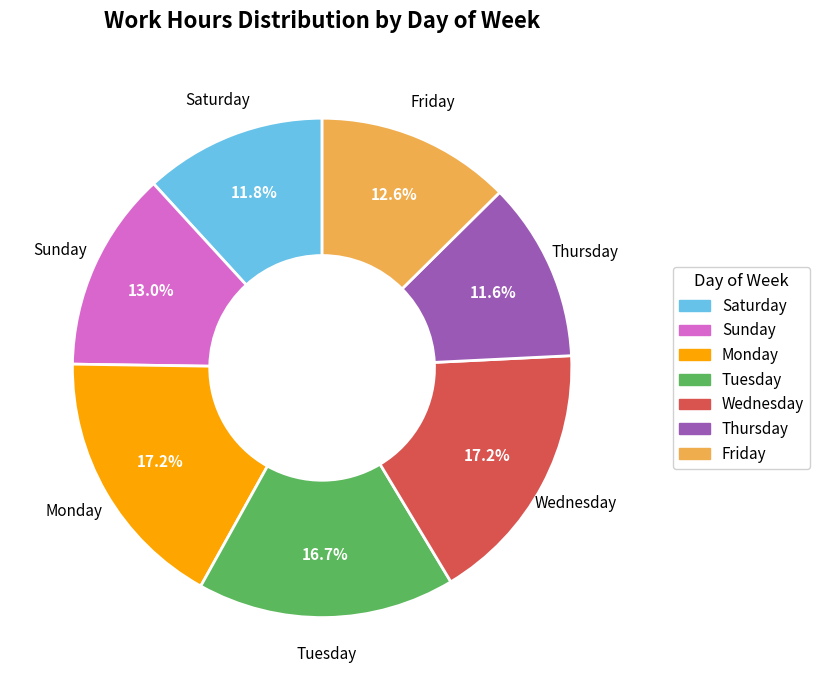

Is there a majority slice in this chart?

No